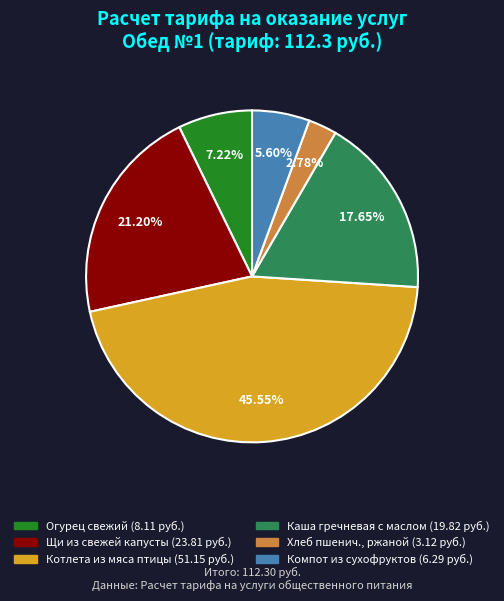

What percentage is the Каша гречневая с маслом slice, to the nearest percent?

18%